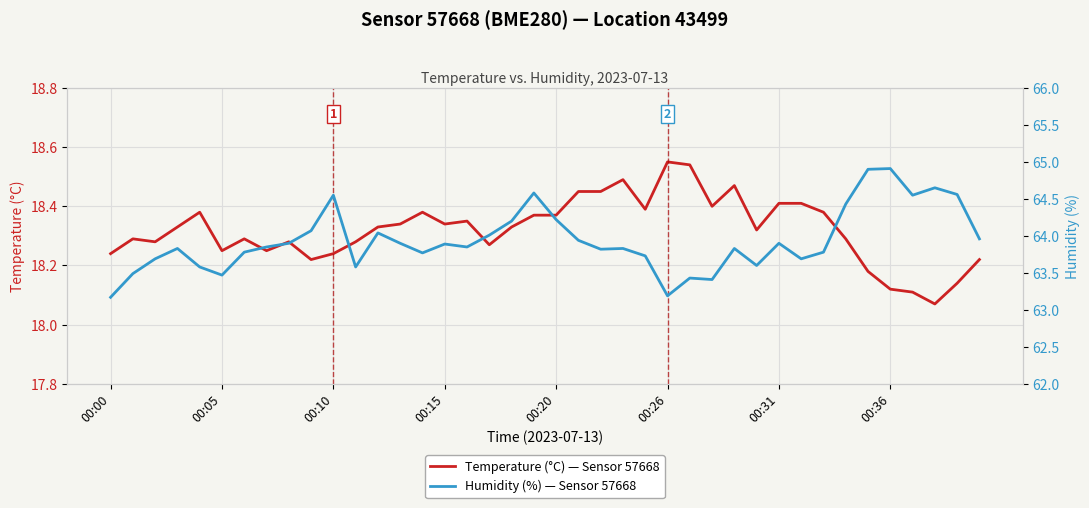

How many lines are shown in the chart?

2